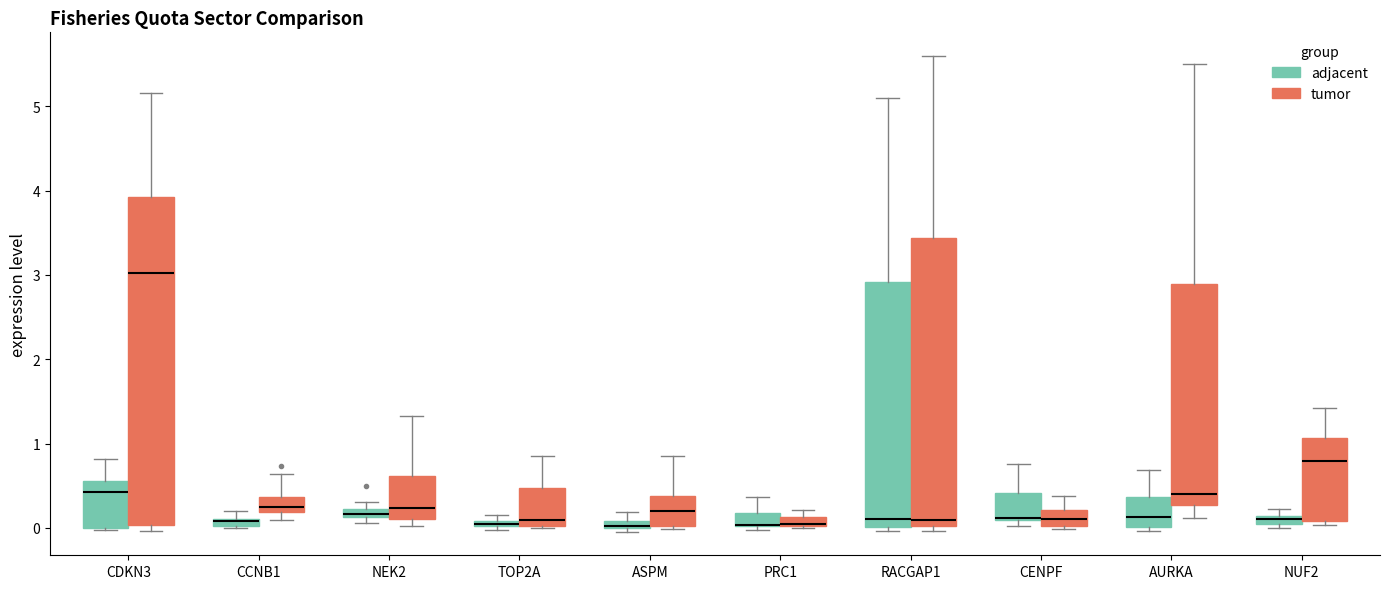

Which box is the tallest, from its lower edge to its upper edge?

CDKN3 (tumor)